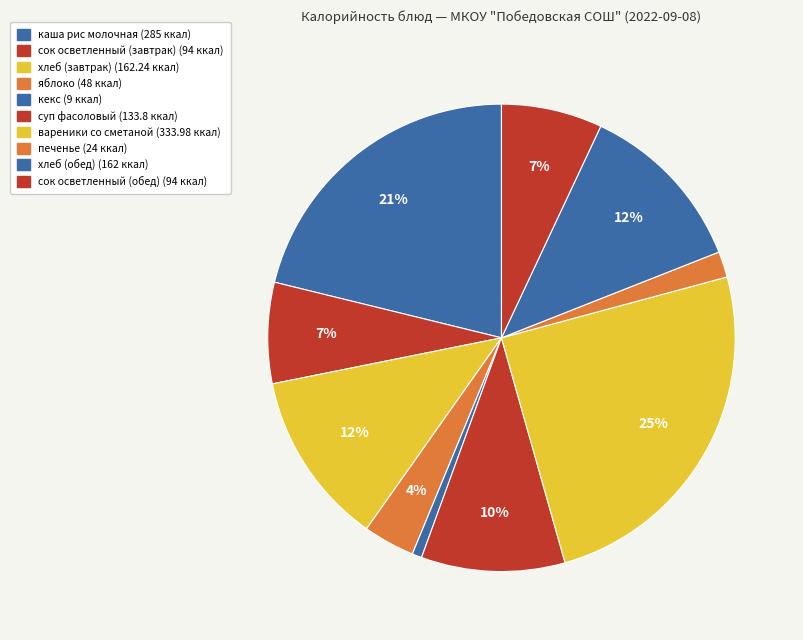

True or false: вареники со сметаной accounts for 25% of the total.

True